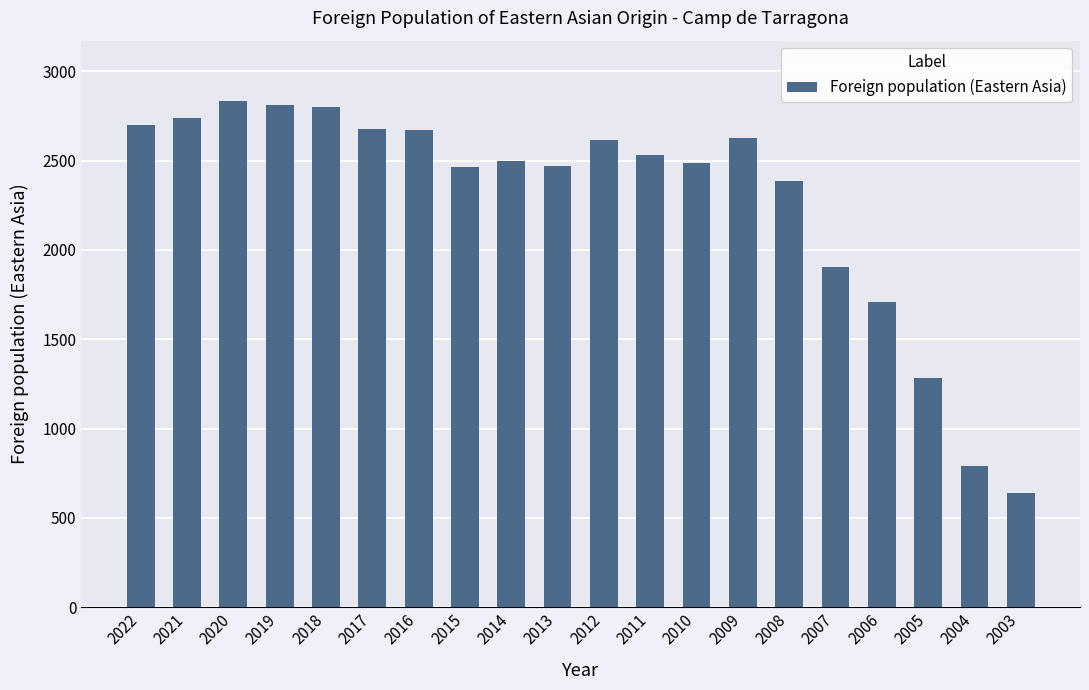

Between 2019 and 2021, which is larger?

2019